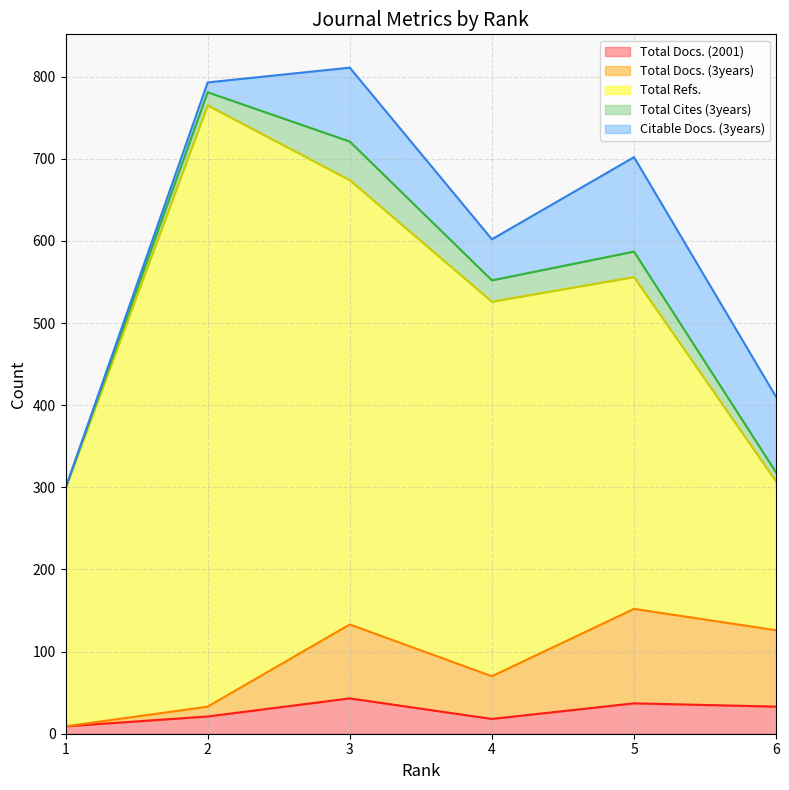

Between 5 and 6, which series saw the biggest shift?

Total Refs.